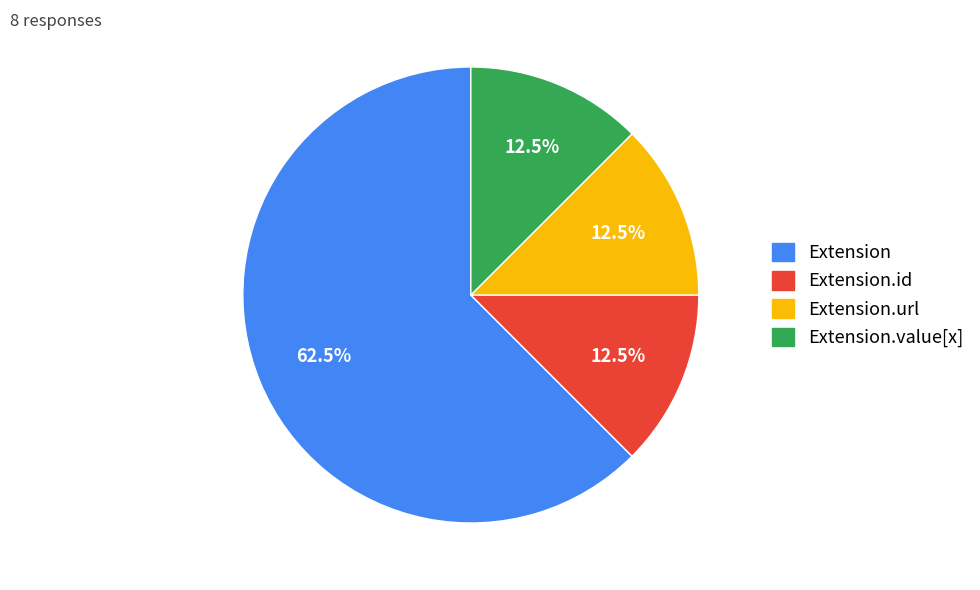

Does any single category account for the majority?

Yes